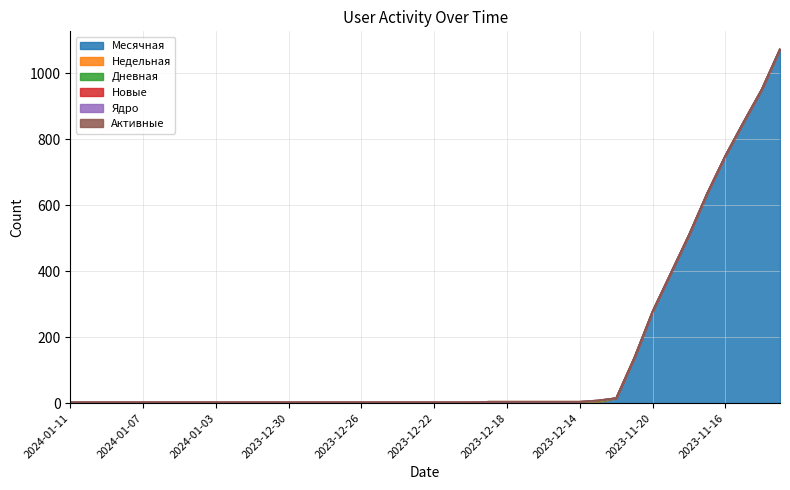

What are all the series names shown in the legend?

Месячная, Недельная, Дневная, Новые, Ядро, Активные